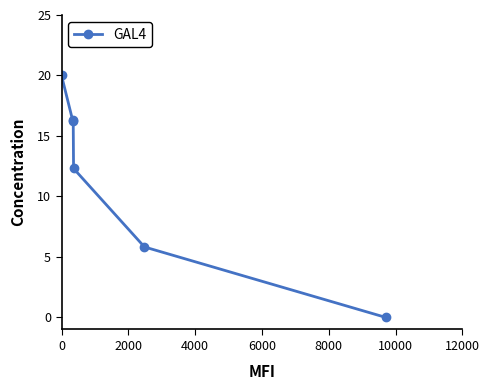

True or false: the data has more than 2 interior local peaks.

False